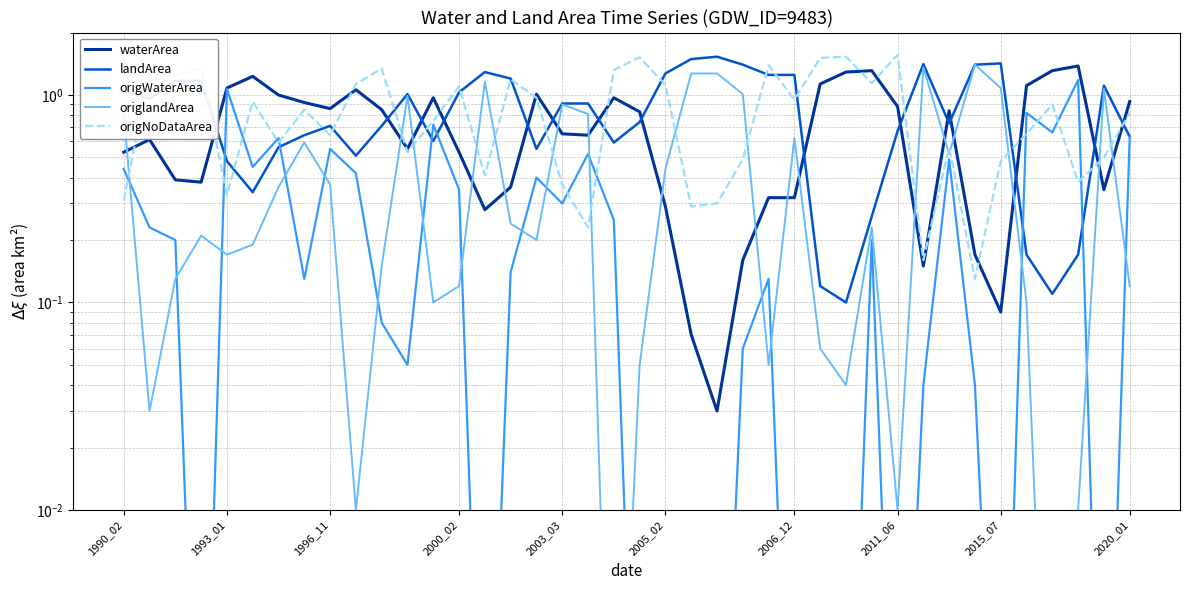

True or false: waterArea and origWaterArea cross at least once.

False